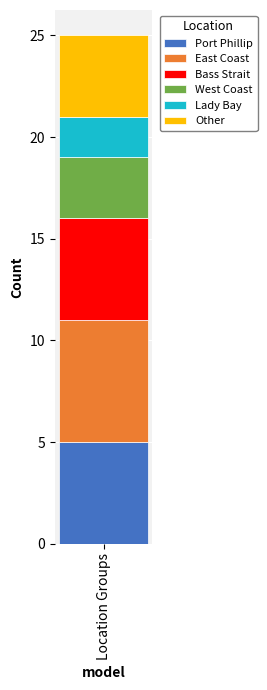

How many distinct data groups are displayed?

6